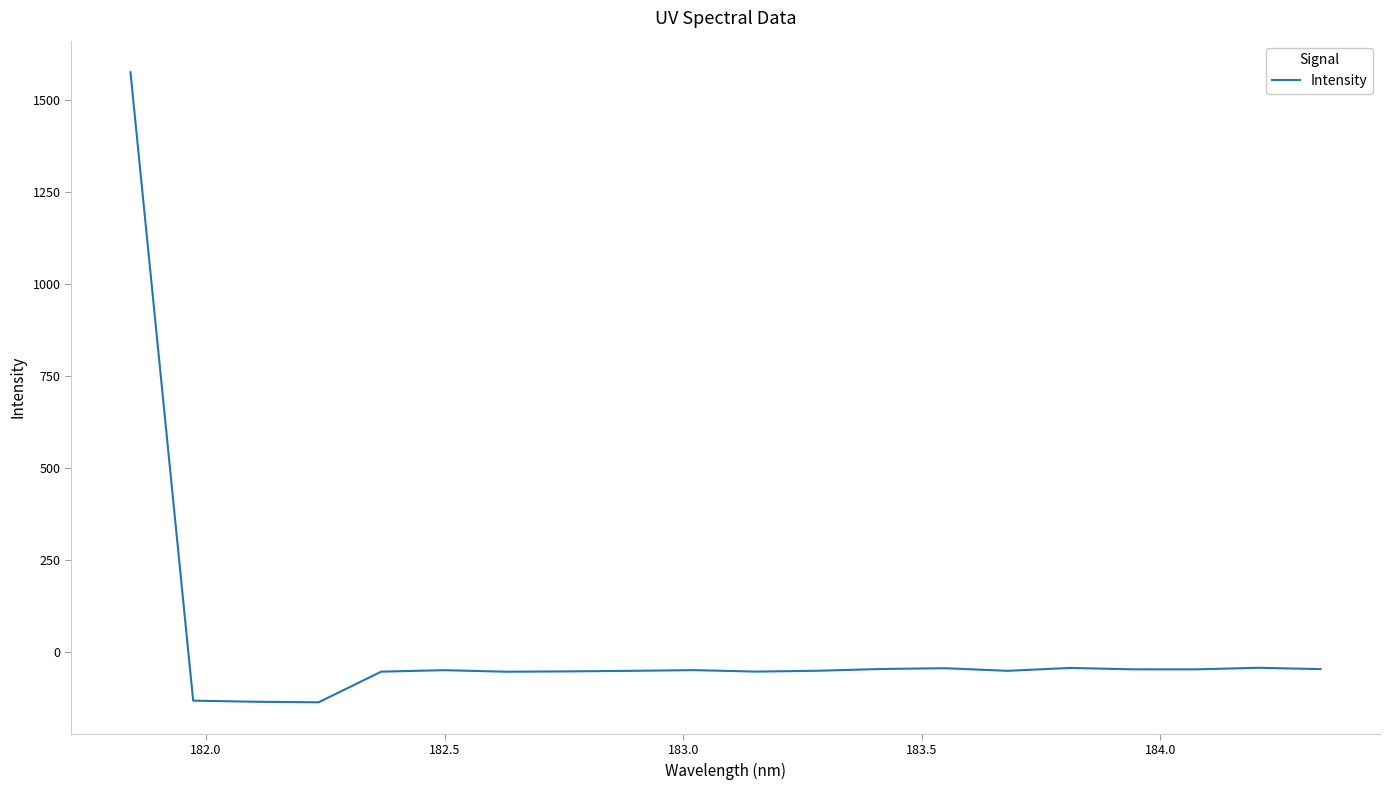

What is the smallest value displayed?

-138.1